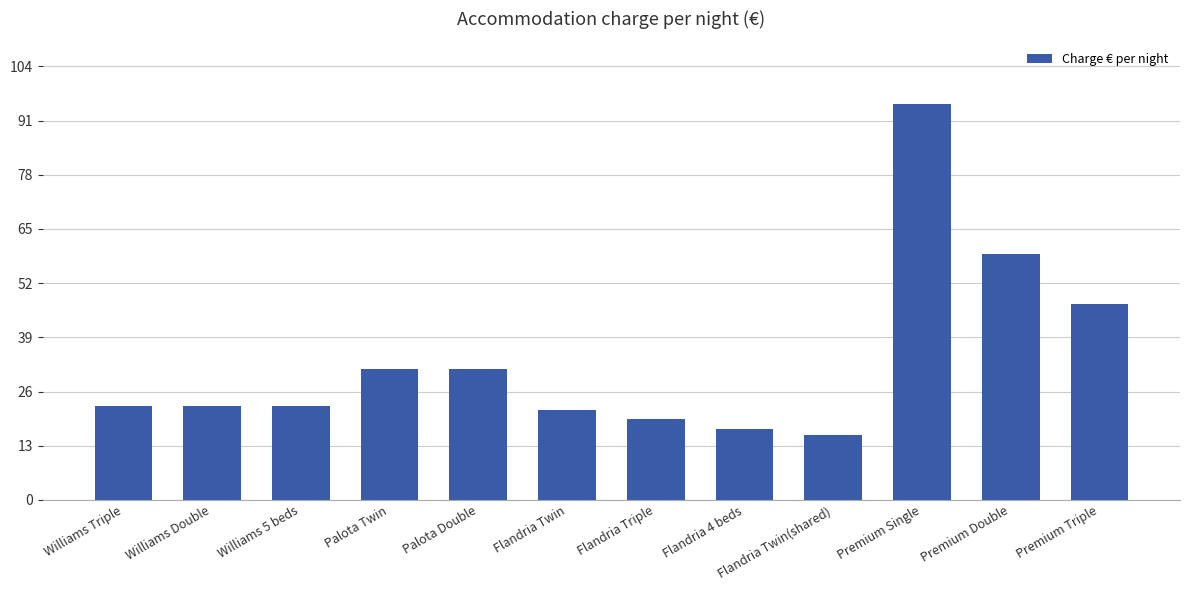

Are the bars horizontal?

No